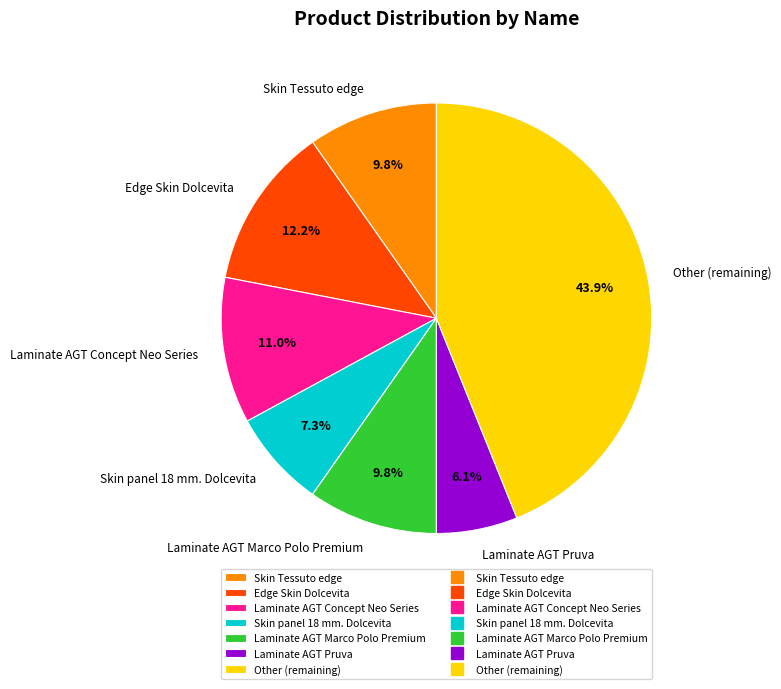

Approximately how many times larger is the value at Skin Tessuto edge compared to Laminate AGT Pruva?

1.6